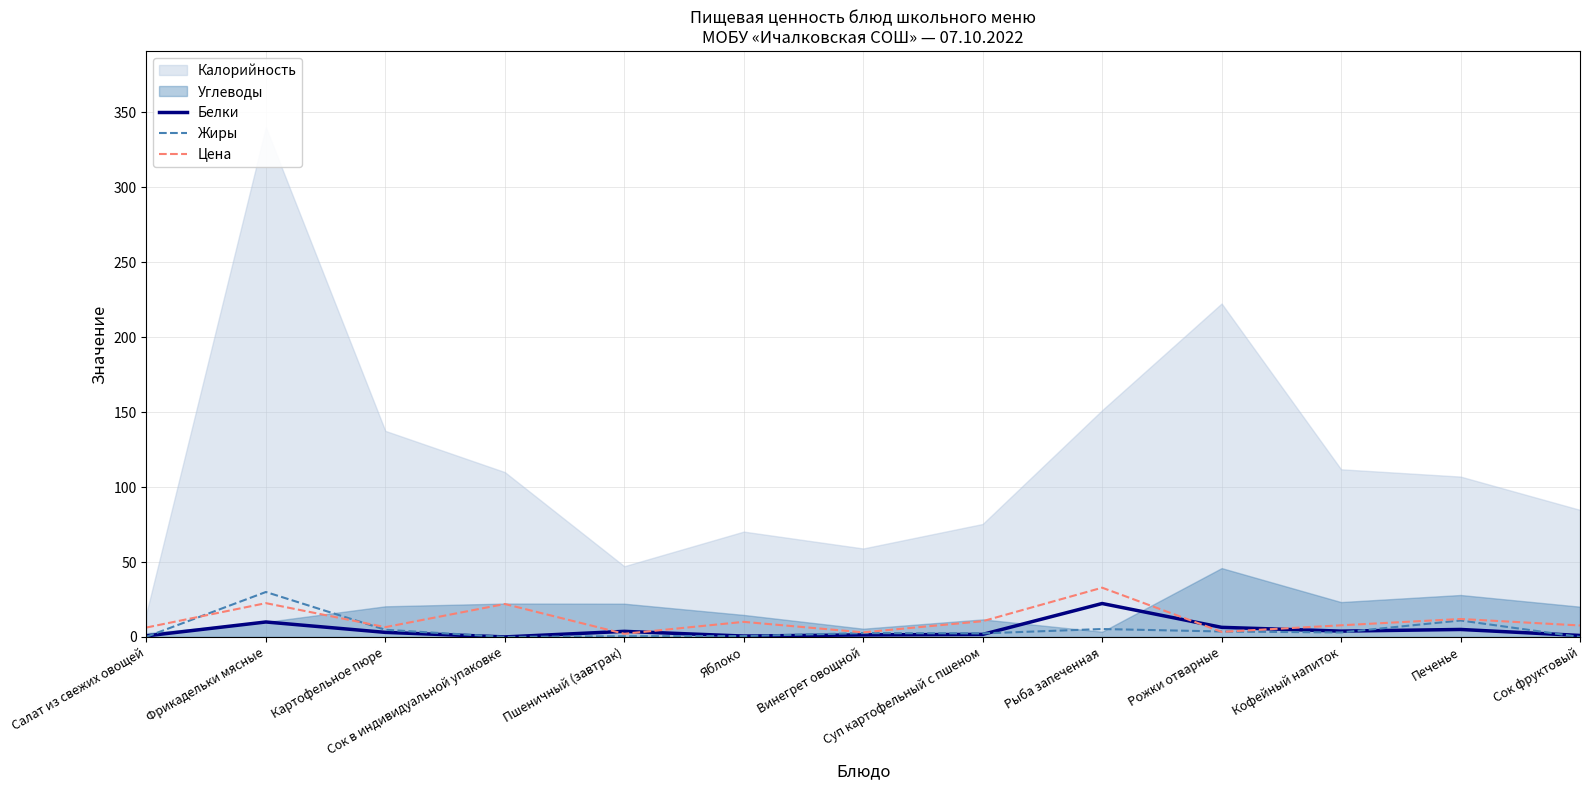

What is the label of the 1st point from the right?

Сок фруктовый